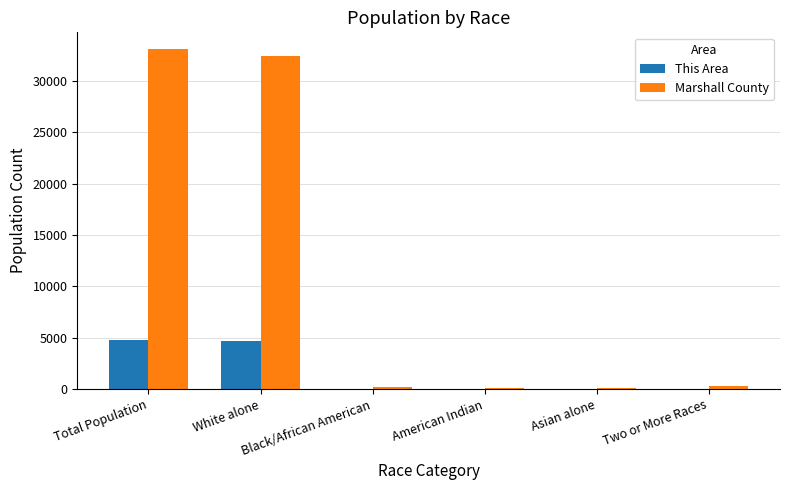

Which series changed the most between Total Population and American Indian?

Marshall County